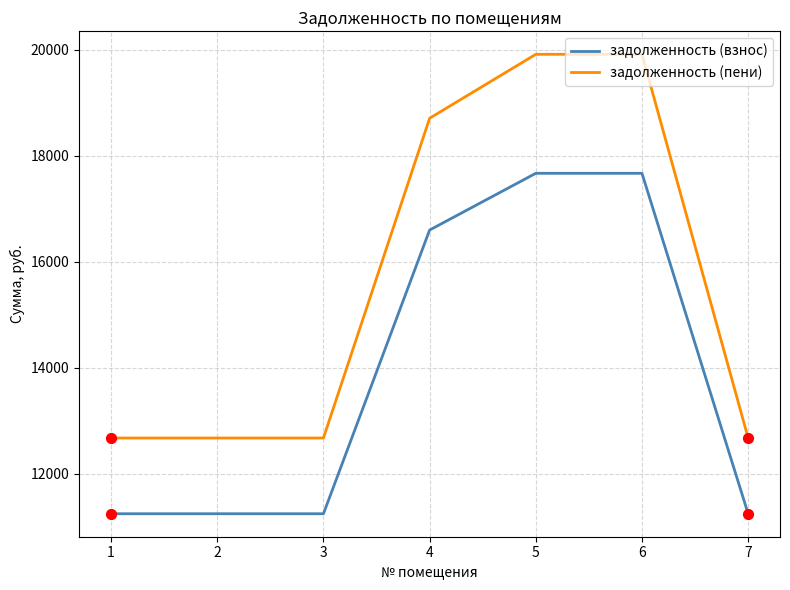

Which series has the largest range (max minus min)?

задолженность (пени)